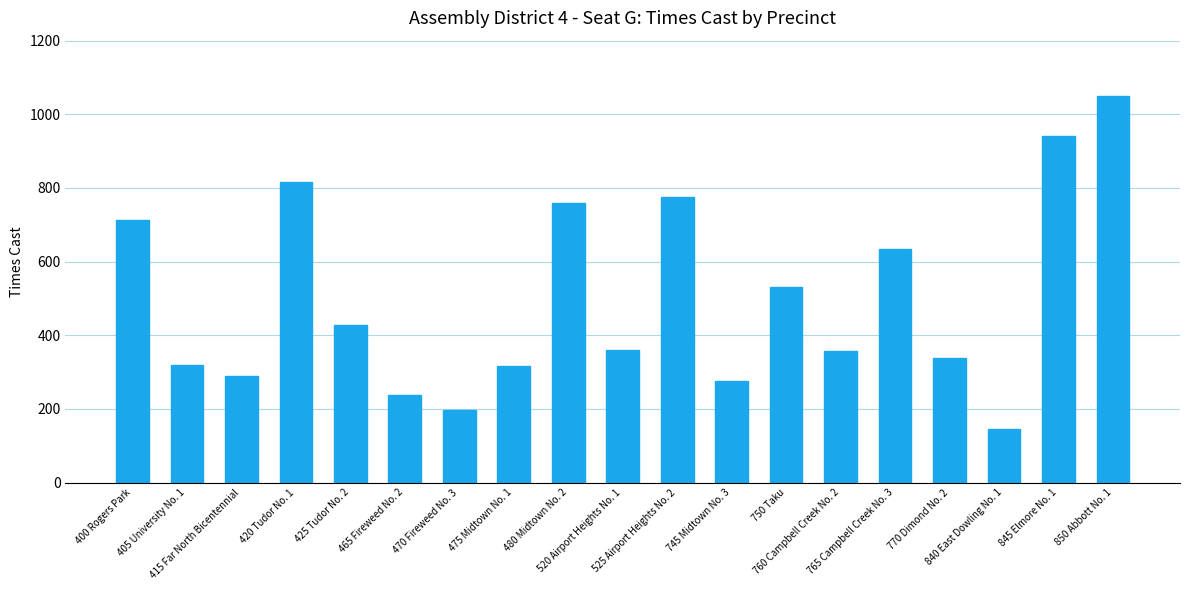

What is the minimum value shown in the chart?

146